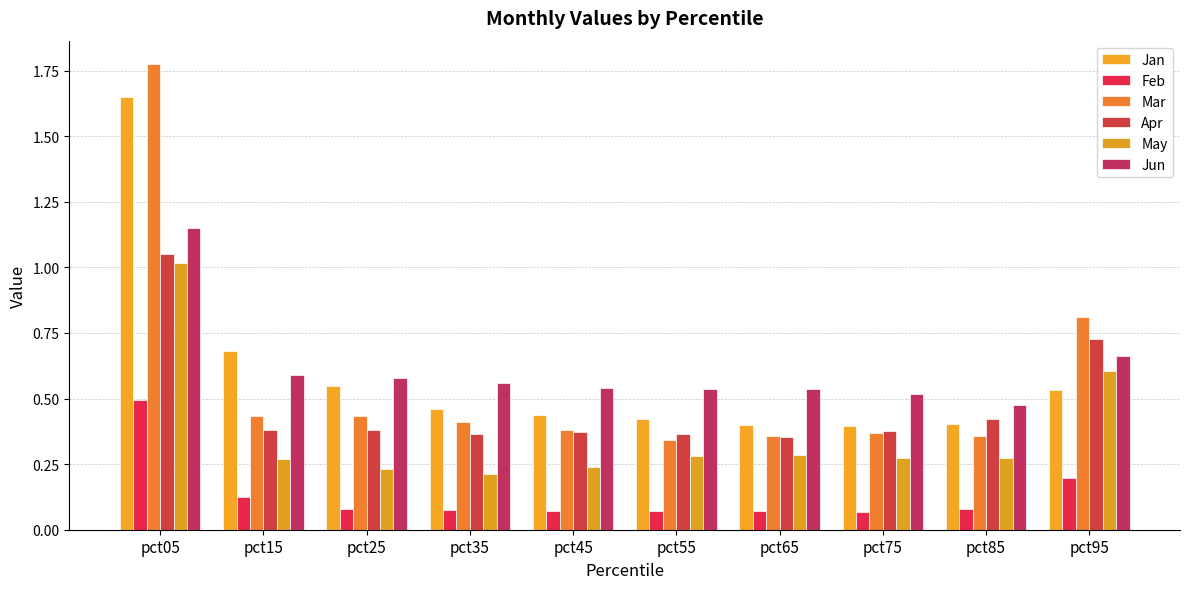

What is the difference between the highest and lowest values at pct15?

0.6